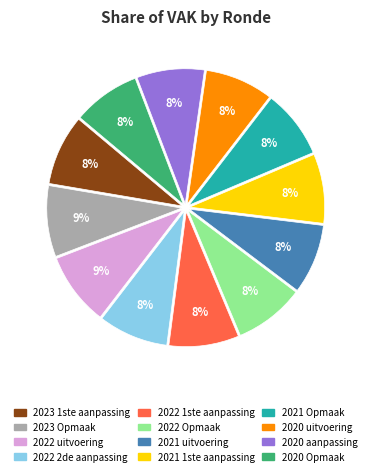

Is it true that 2022 Opmaak is 8% of the pie?

True